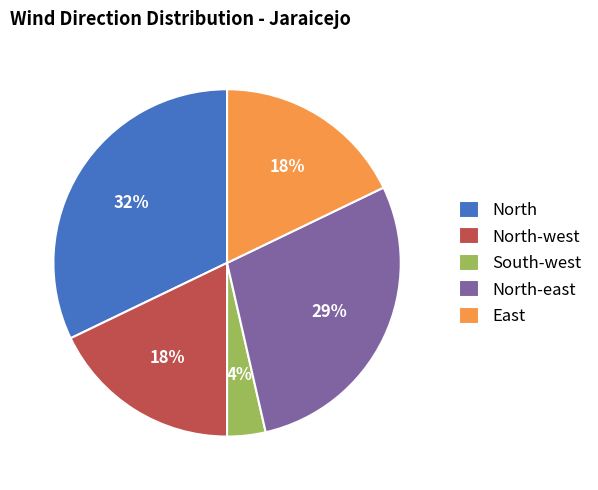

True or false: North accounts for 2% of the total.

False